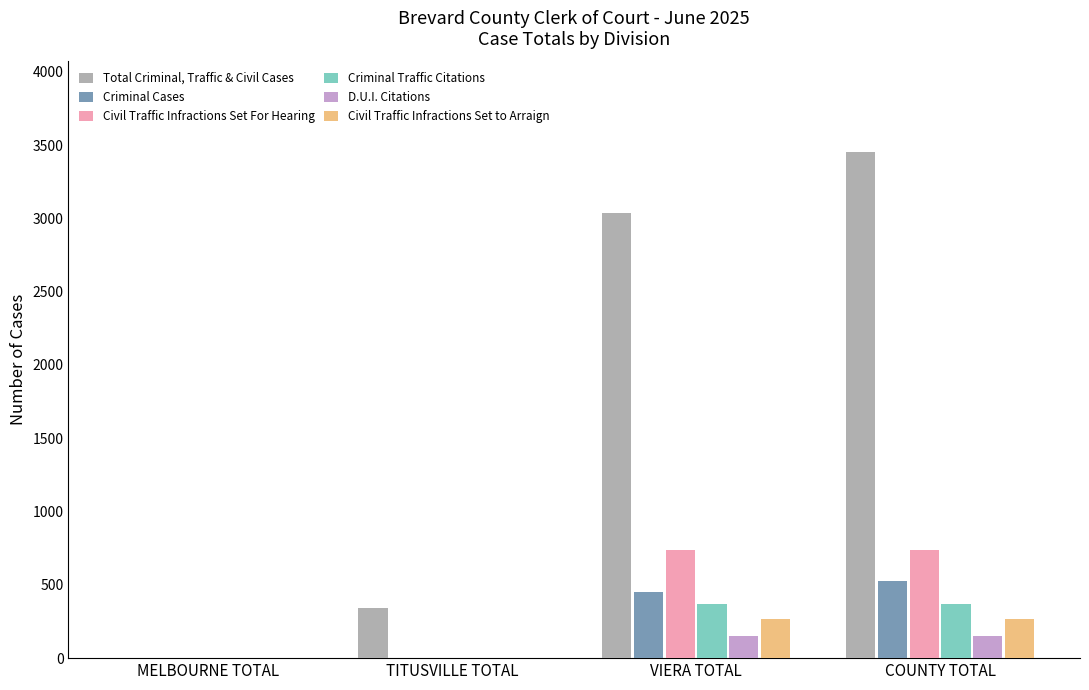

Are the bars grouped side by side (vs. stacked)?

Yes